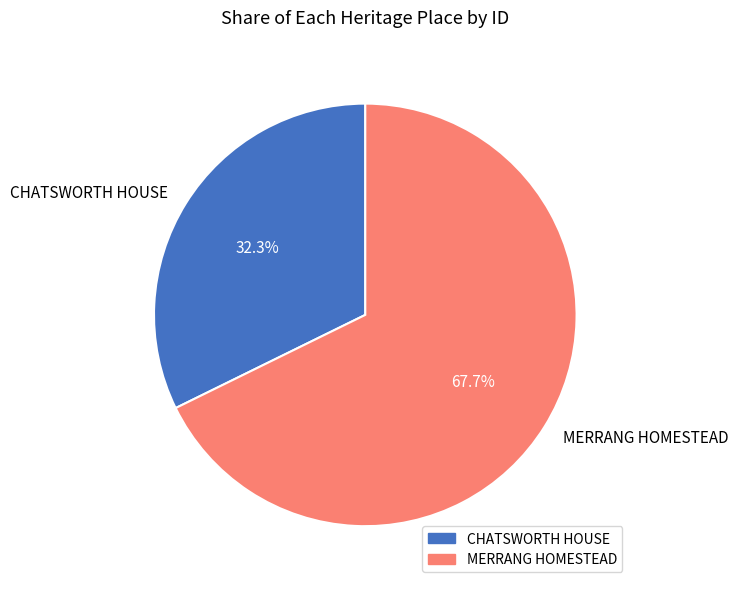

Which category has the smallest portion of the pie?

CHATSWORTH HOUSE